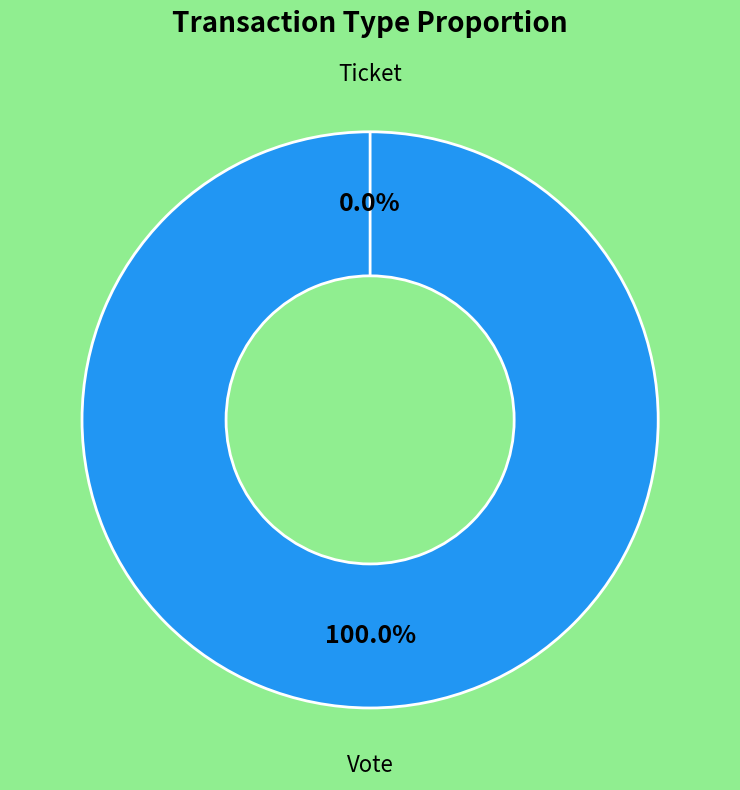

To the nearest percent, what is the difference between the largest and smallest slice percentages?

100%